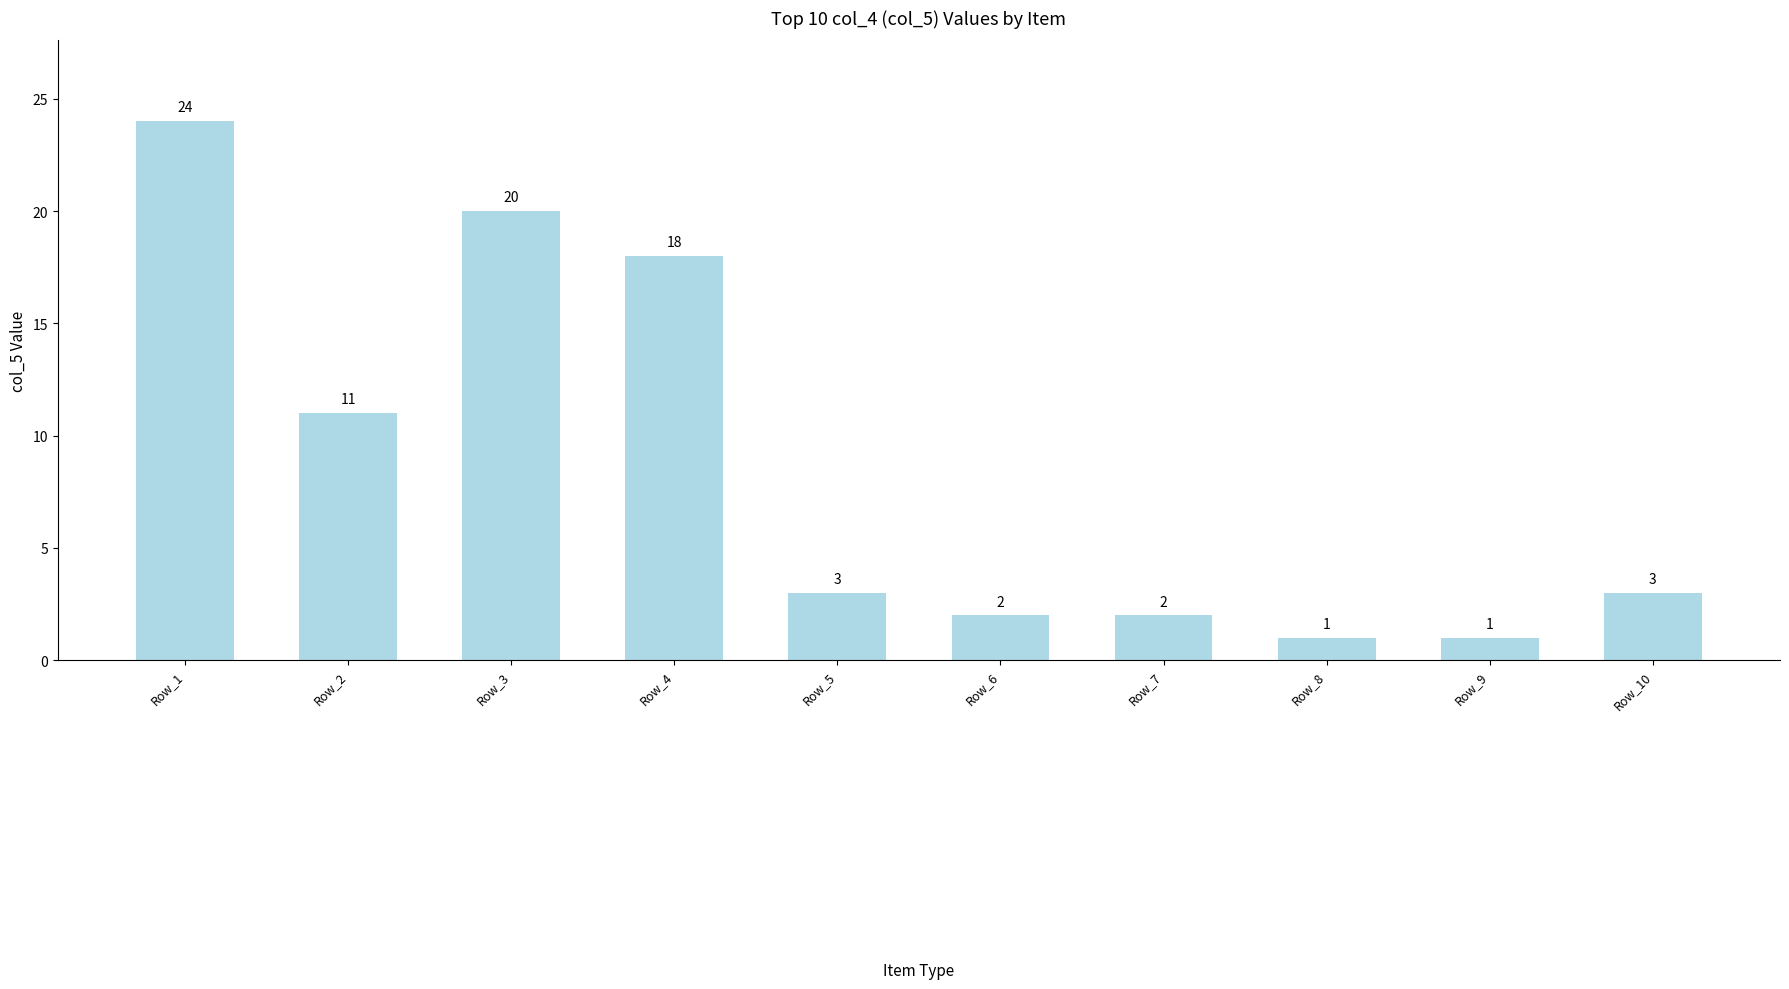

What is the value of the 5th bar from the left?

3